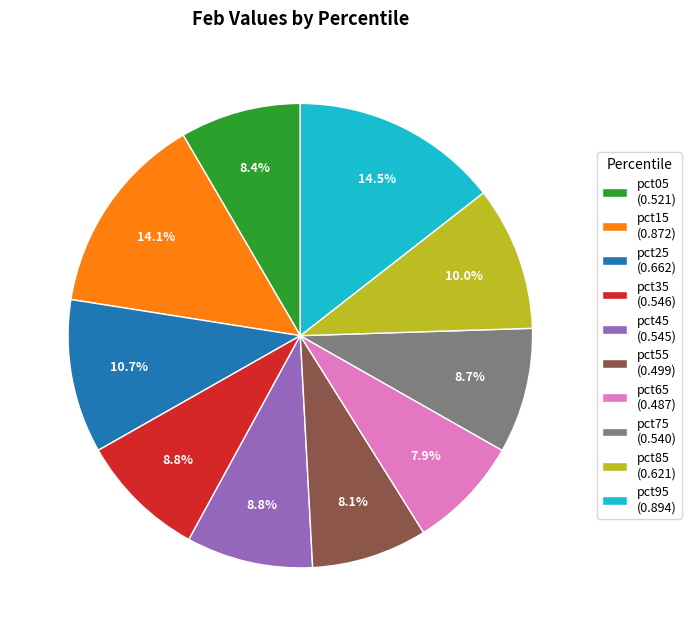

Does pct05 represent more than half of the total?

No